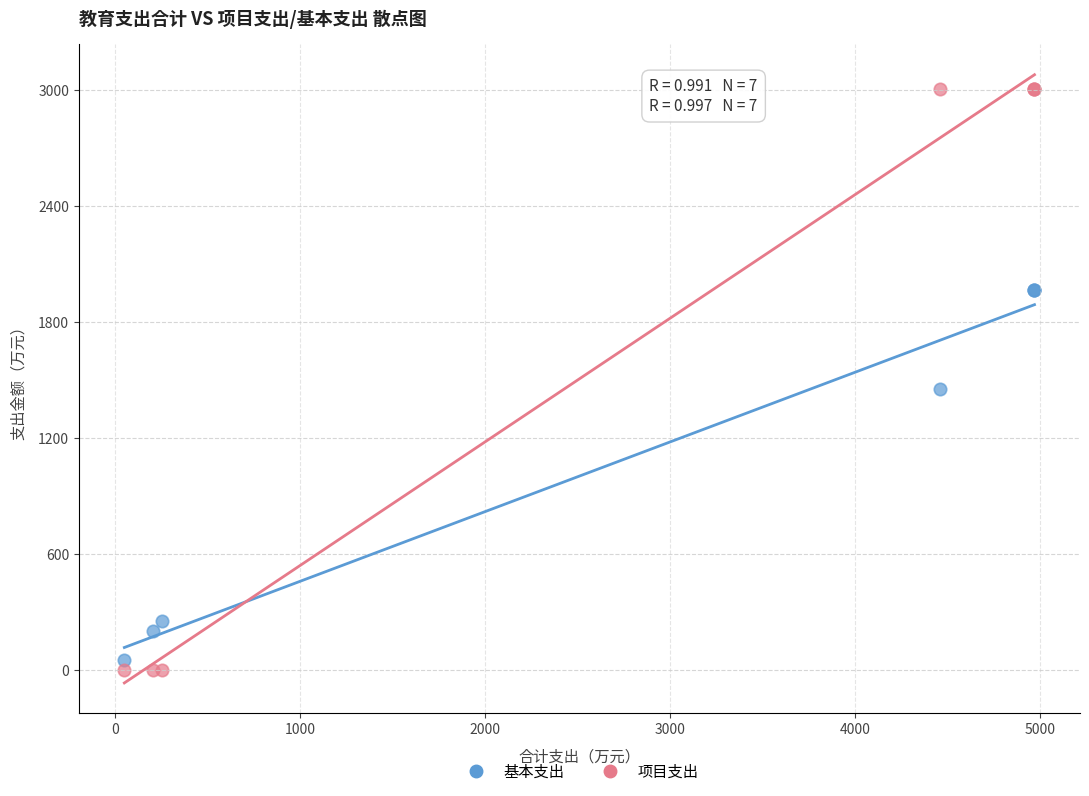

Which series reaches the maximum Y coordinate?

项目支出